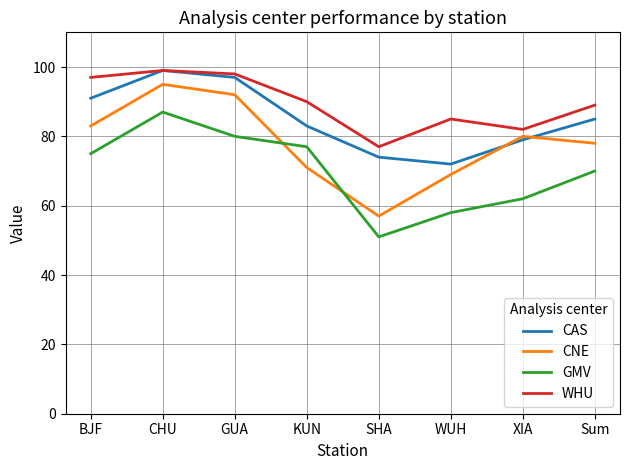

Reading right to left, extract all data points from this chart.

CAS: 85	79	72	74	83	97	99	91
CNE: 78	80	69	57	71	92	95	83
GMV: 70	62	58	51	77	80	87	75
WHU: 89	82	85	77	90	98	99	97